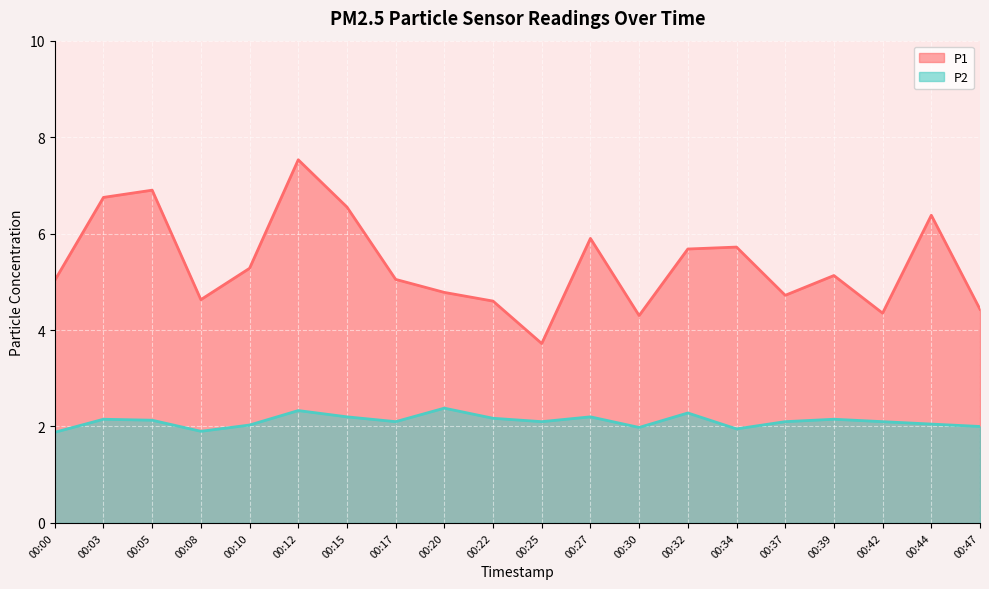

At how many categories does at least one series exceed 2?

20